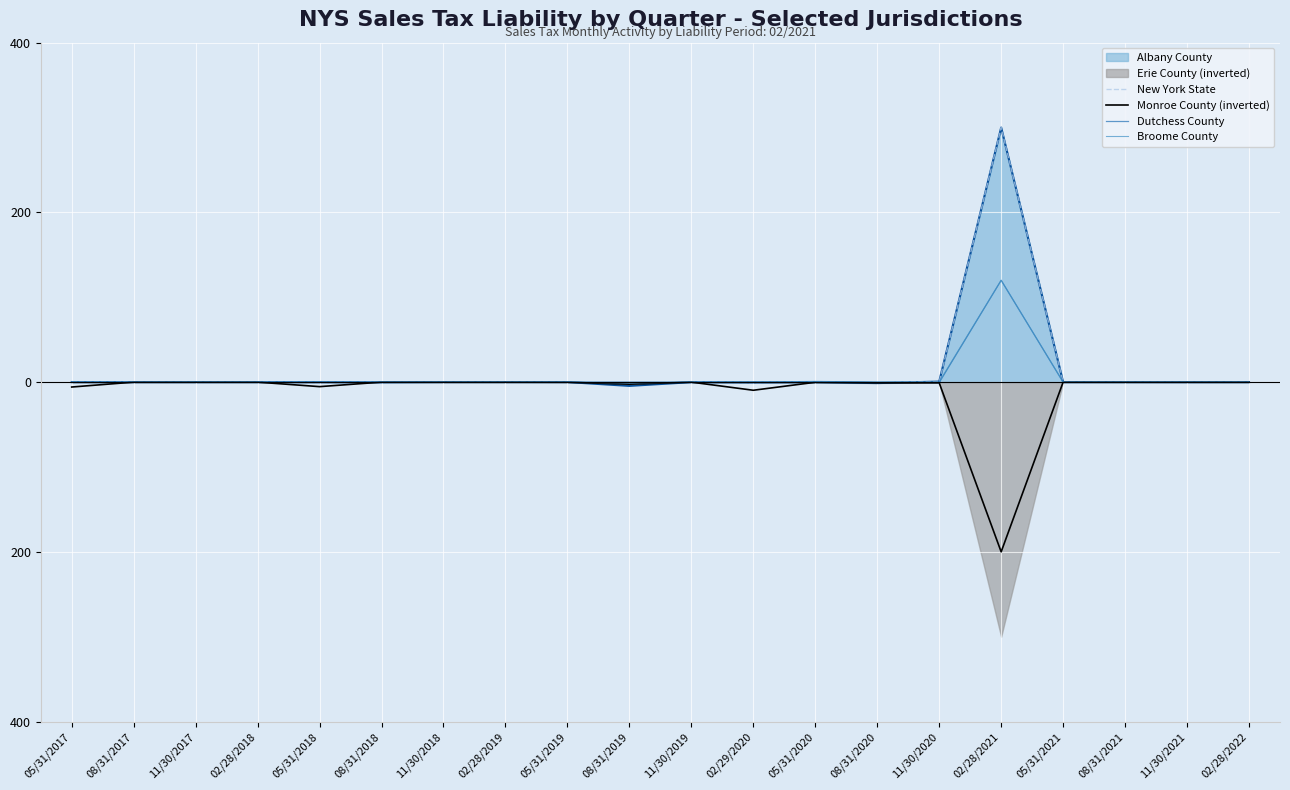

What value does the New York State series have at 02/28/2018?

-0.1